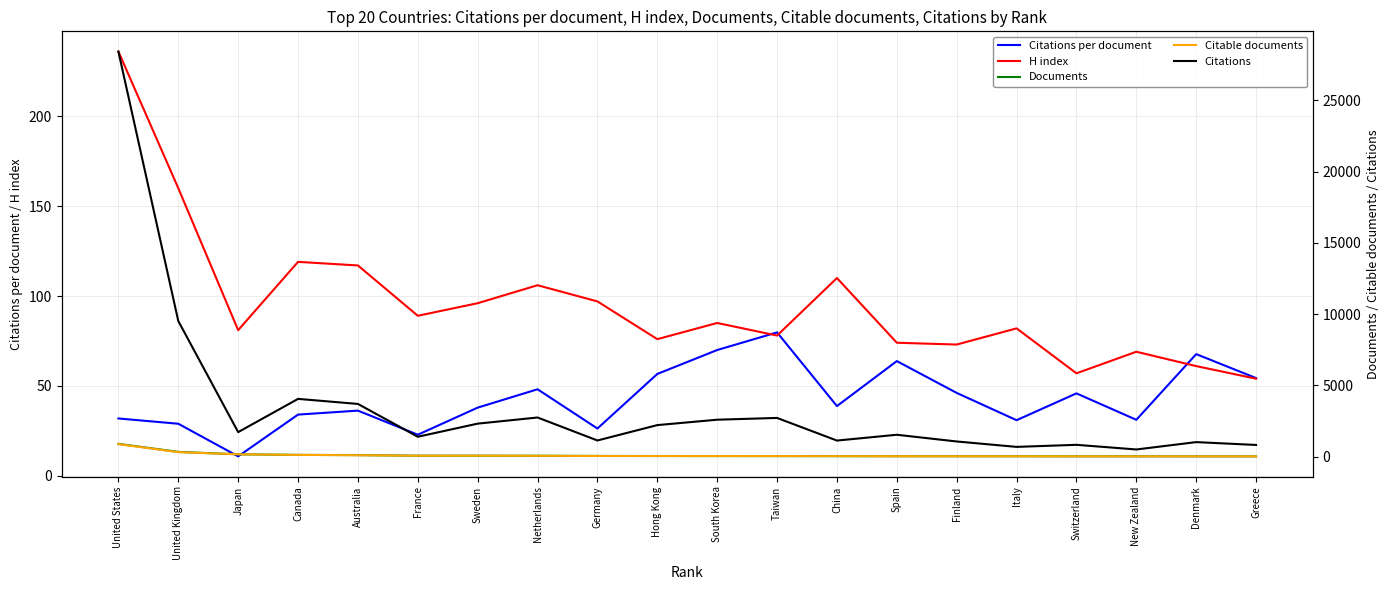

True or false: Documents and Citable documents cross at least once.

False